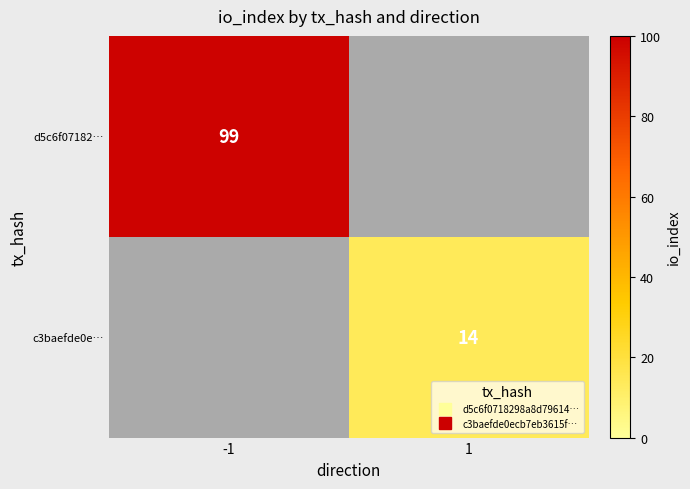

Count the number of data series in this chart.

2